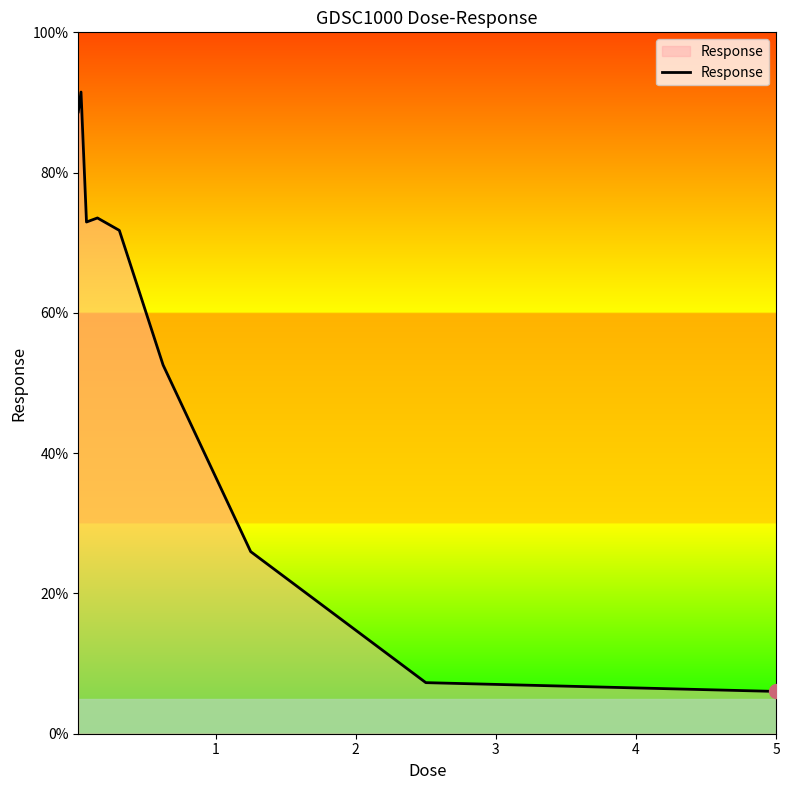

How many lines are shown in the chart?

1